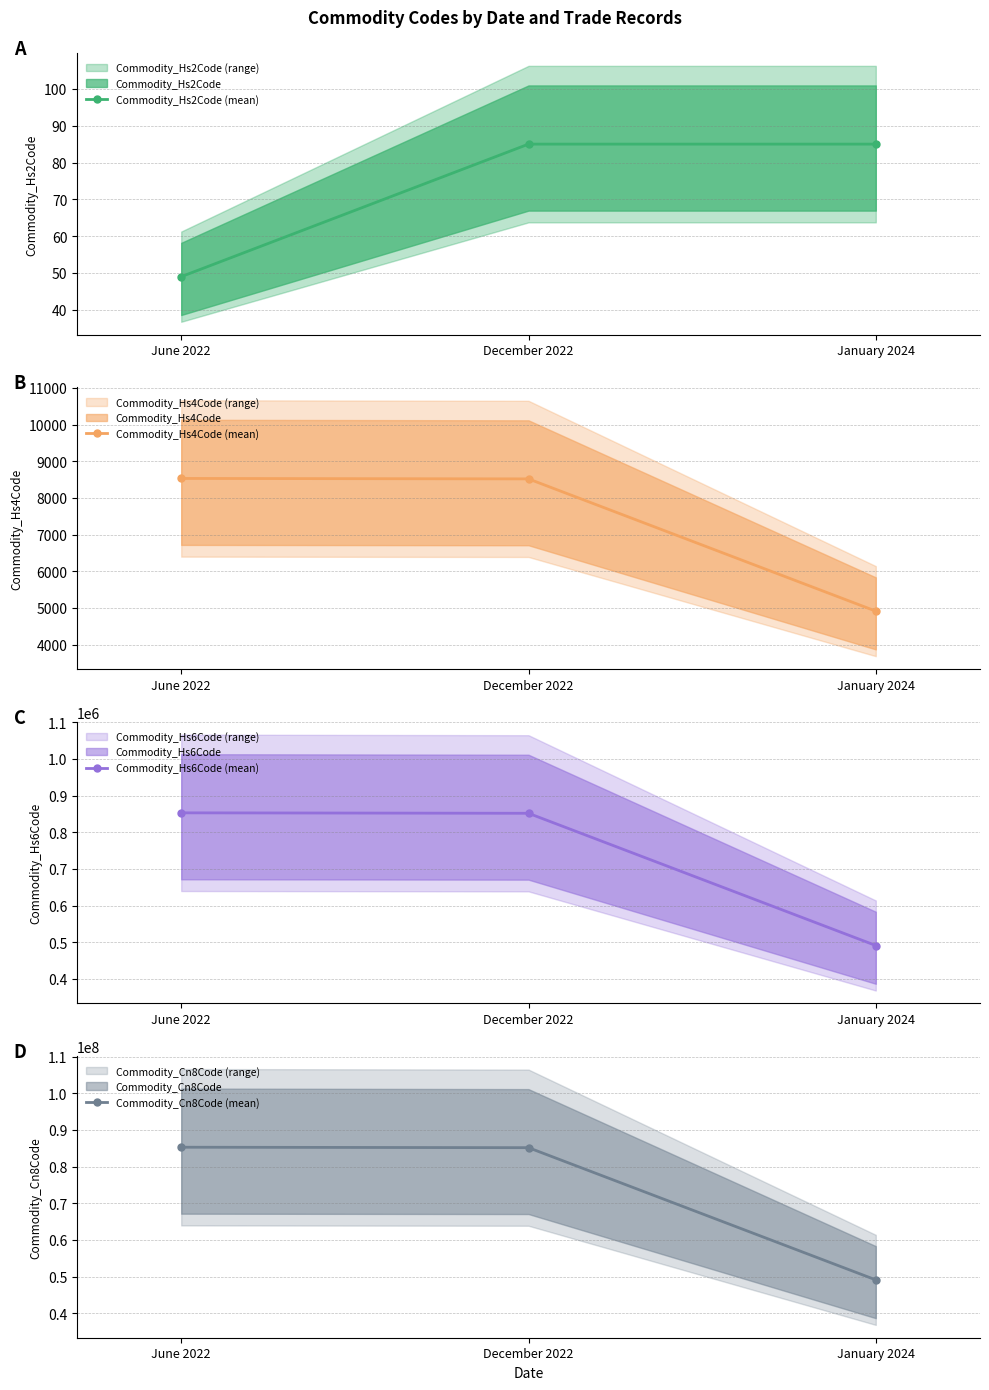

At December 2022, list the series in order from largest to smallest.

Commodity_Cn8Code (mean), Commodity_Hs6Code (mean), Commodity_Hs4Code (mean), Commodity_Hs2Code (mean)